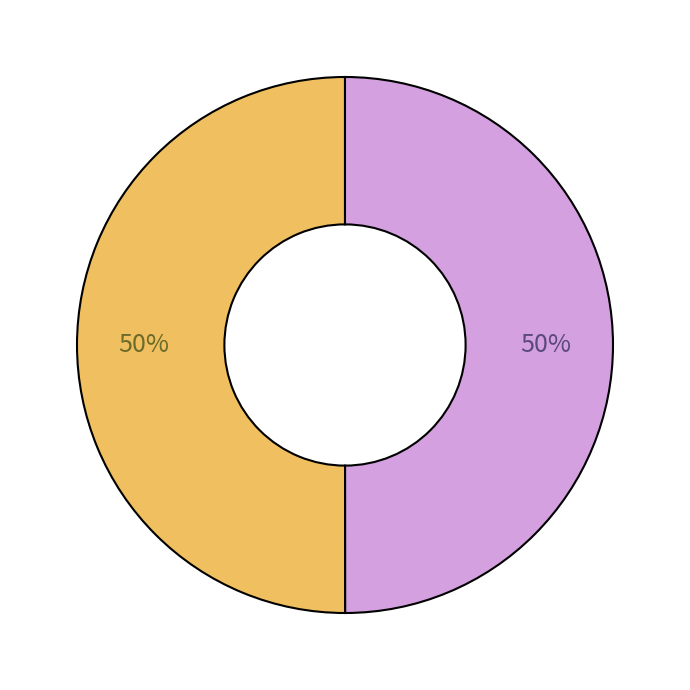

Count the number of slices in the pie.

2